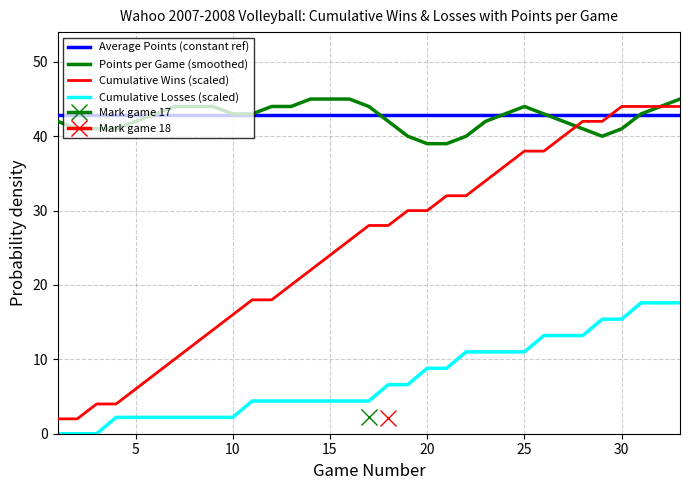

Is it true that Cumulative Losses (scaled) equals 8.8 at 20?

True